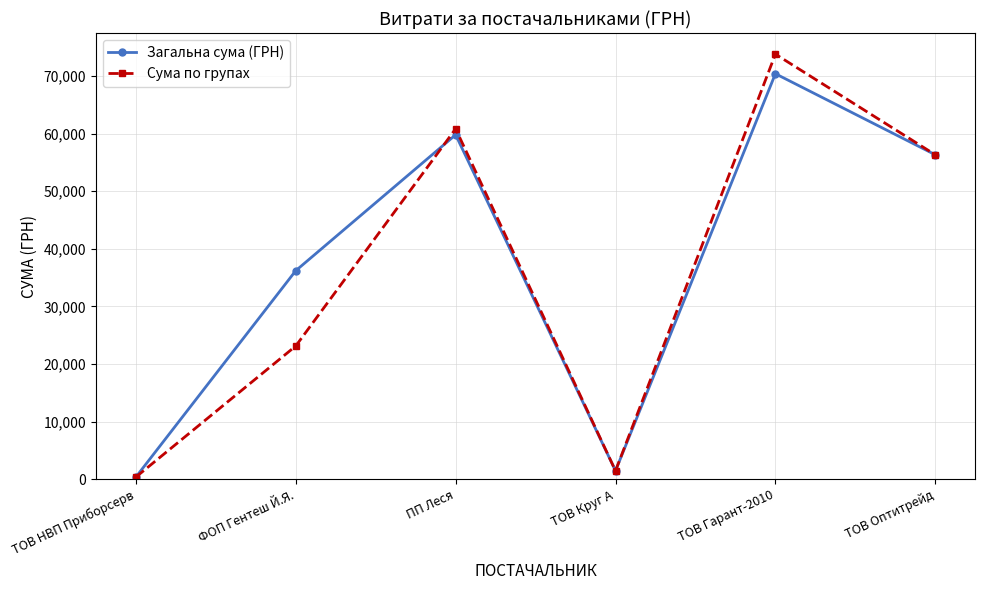

Which category has the lowest value in the Сума по групах series?

ТОВ НВП Приборсерв